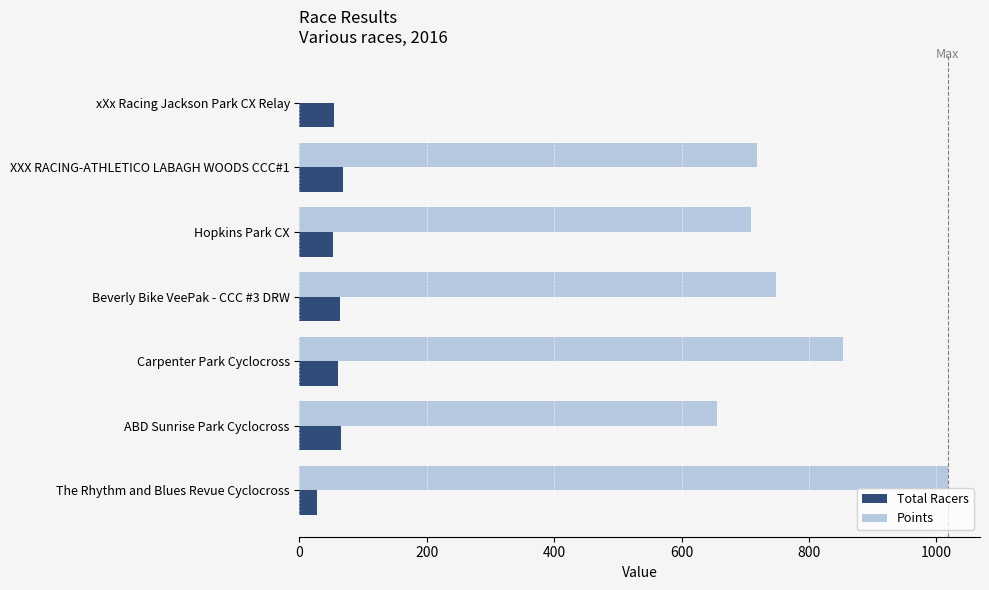

What is the greatest value displayed?

1017.9